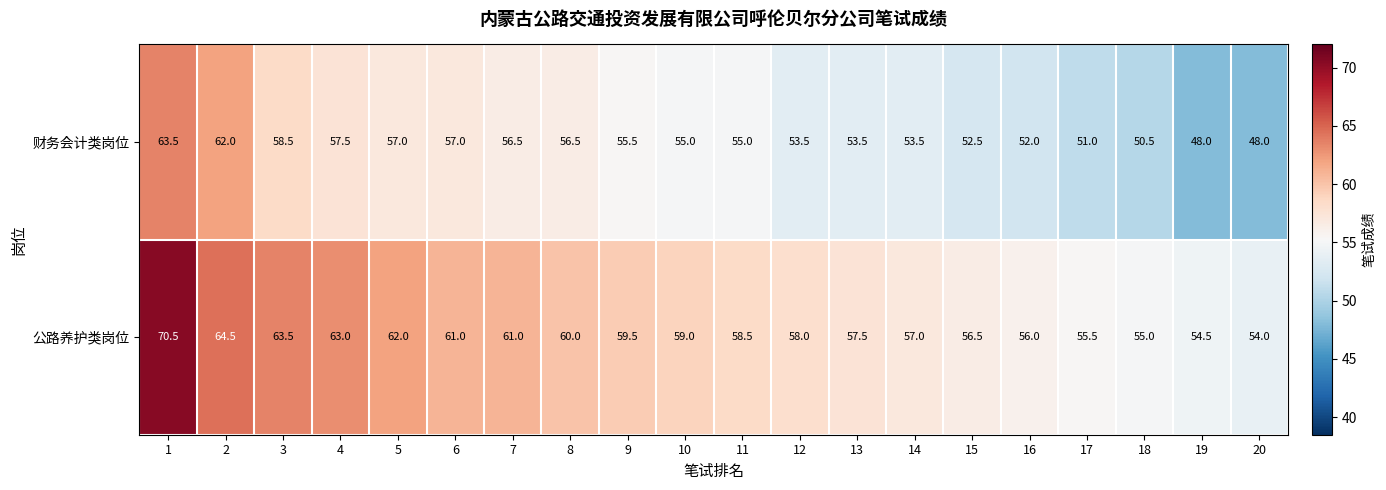

What is the smallest value displayed?

48.0